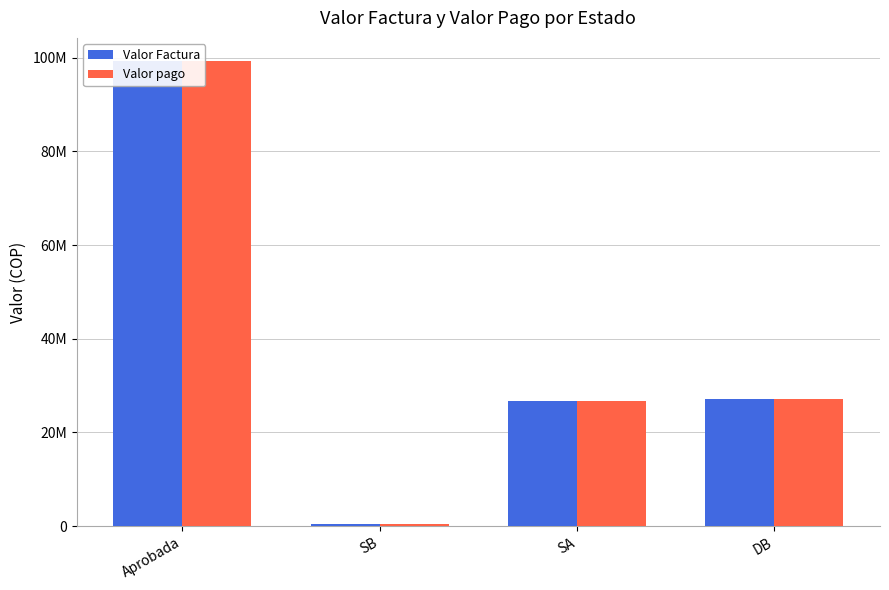

How many values in the Valor pago series are below 27130726?

2